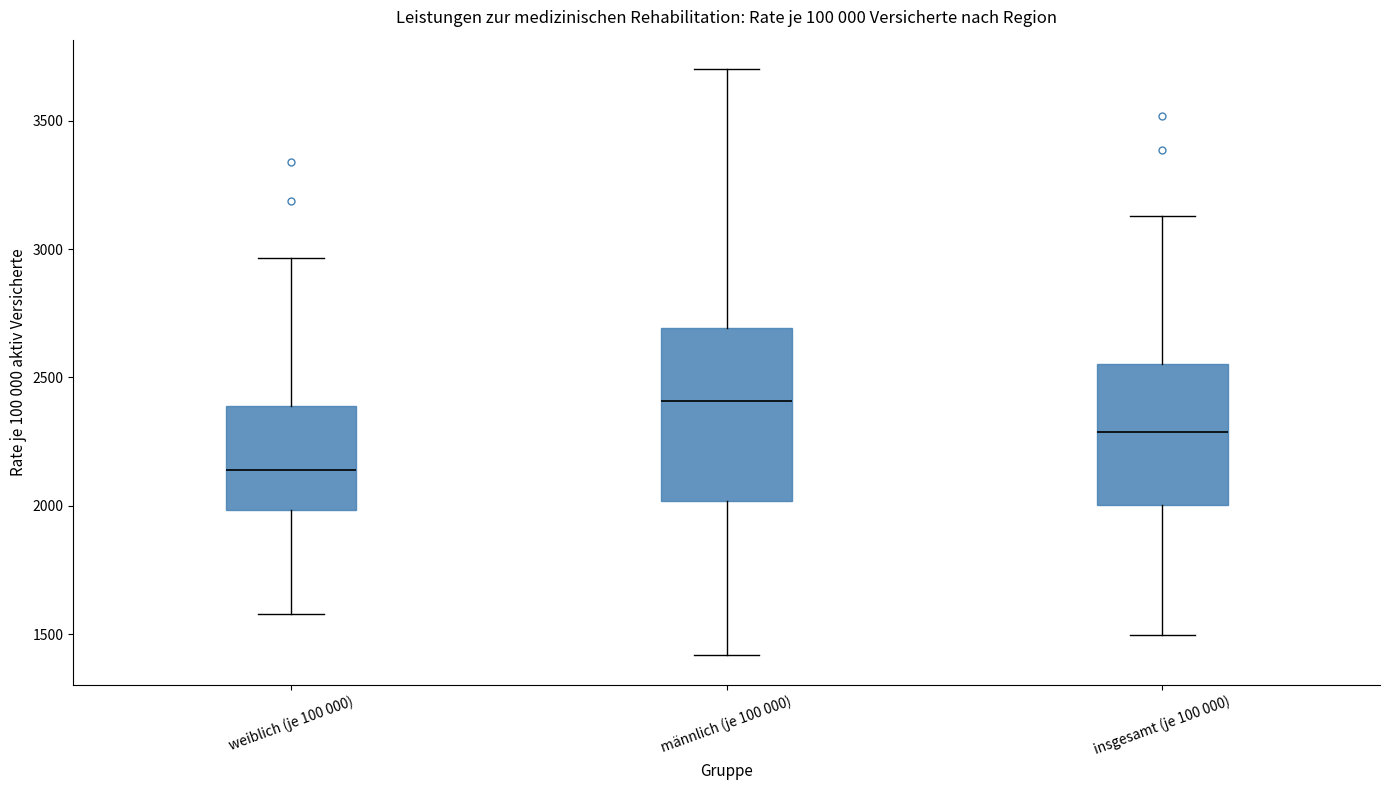

Reading left to right, transcribe this box plot: for each box, give where its median line is, the range the box spans, and where its two whiskers end, as read against the y-axis. The values are not printed on the chart, so give them approximately, as read against the axis.

weiblich (je 100 000): median 2150, box 2000 to 2400, whiskers 1600 to 2950
männlich (je 100 000): median 2400, box 2000 to 2700, whiskers 1400 to 3700
insgesamt (je 100 000): median 2300, box 2000 to 2550, whiskers 1500 to 3150